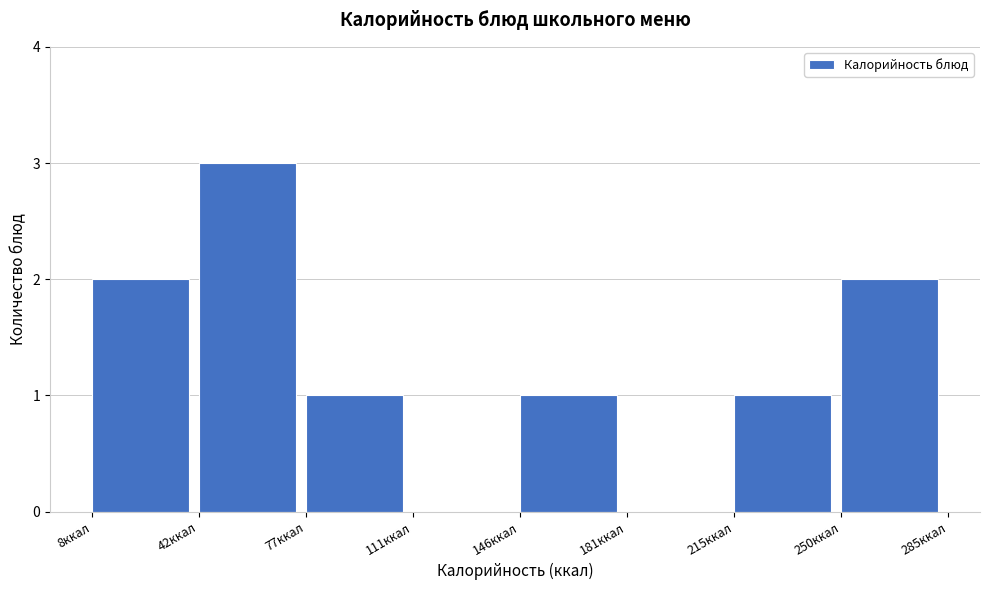

Which range on the x-axis has the tallest bar?

45 to 75